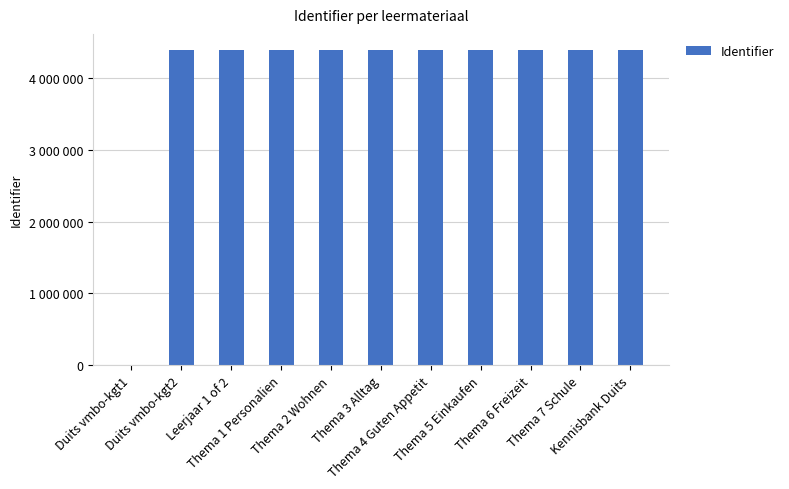

What position from the left is Thema 5 Einkaufen?

8